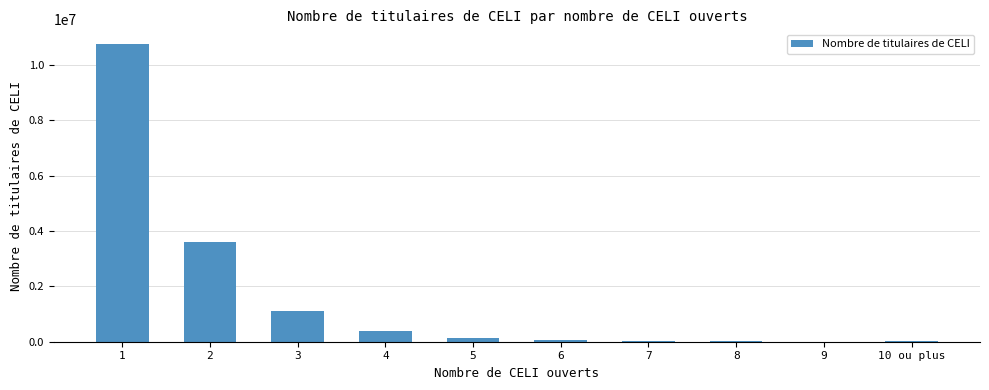

What is the average value?

1609444